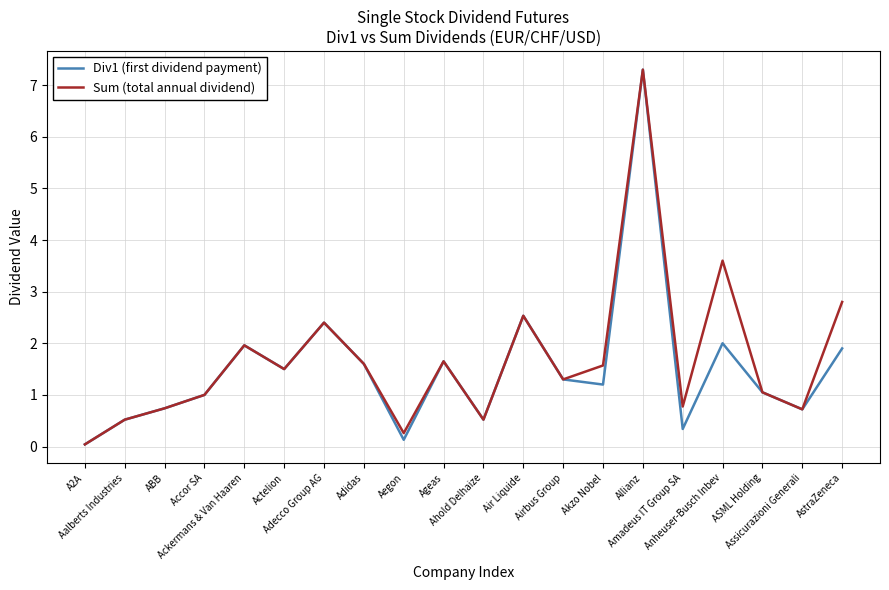

What is the maximum value shown in the chart?

7.3